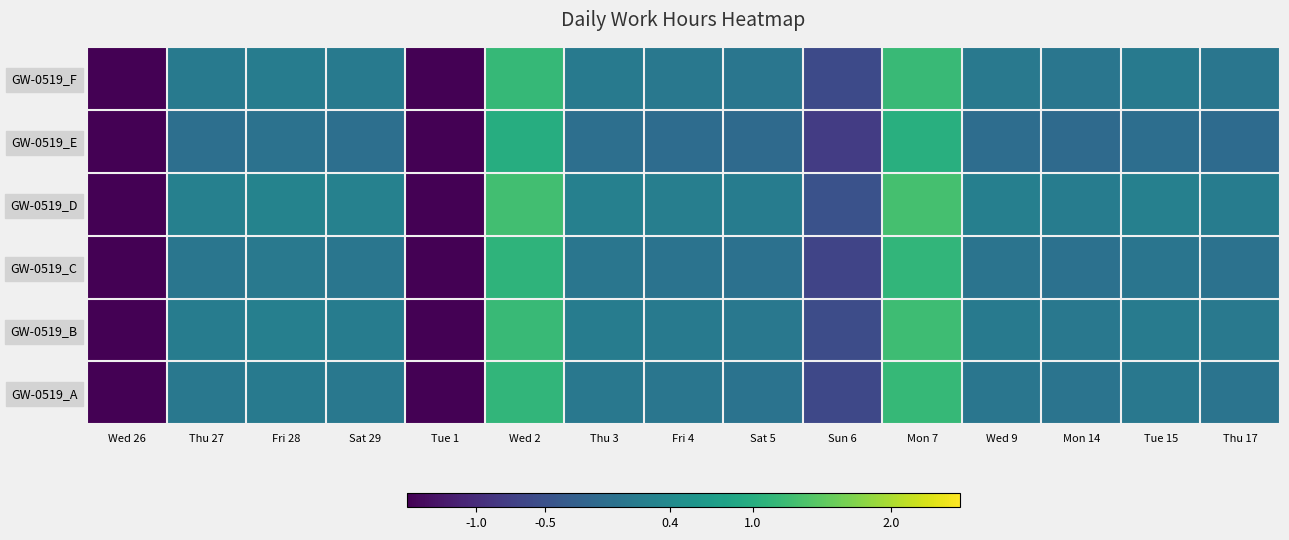

Which has a higher value, Sat 29 or Mon 7?

Mon 7